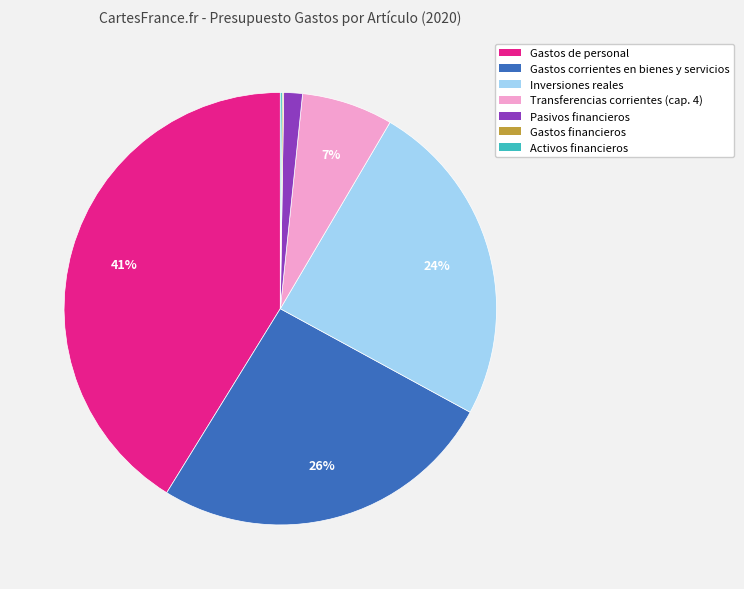

The Gastos de personal slice represents 41% of the pie. True or false?

True